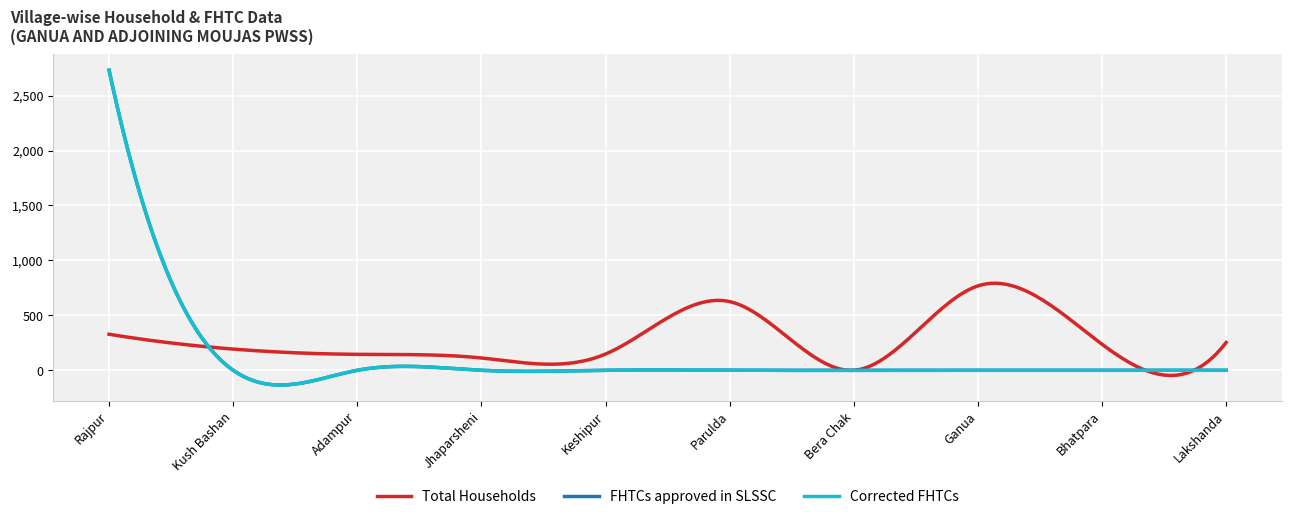

Does the chart have visible grid lines?

Yes